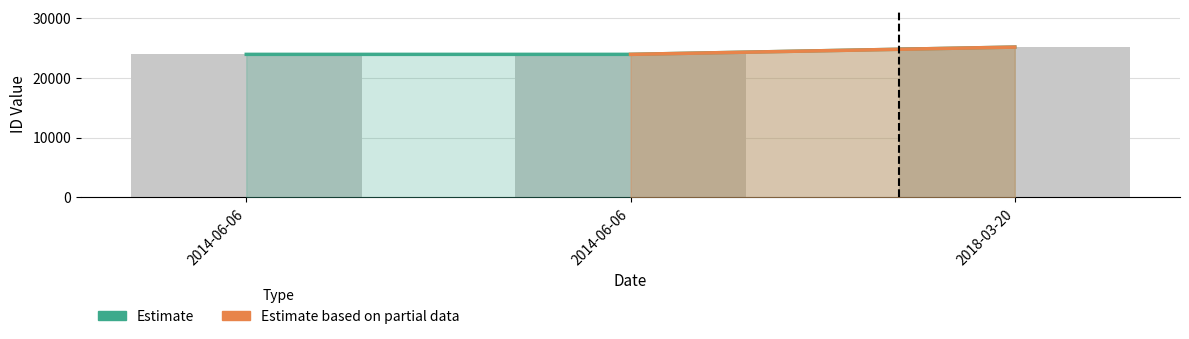

Is it true that the value at 2014-06-06 is 23935?

True